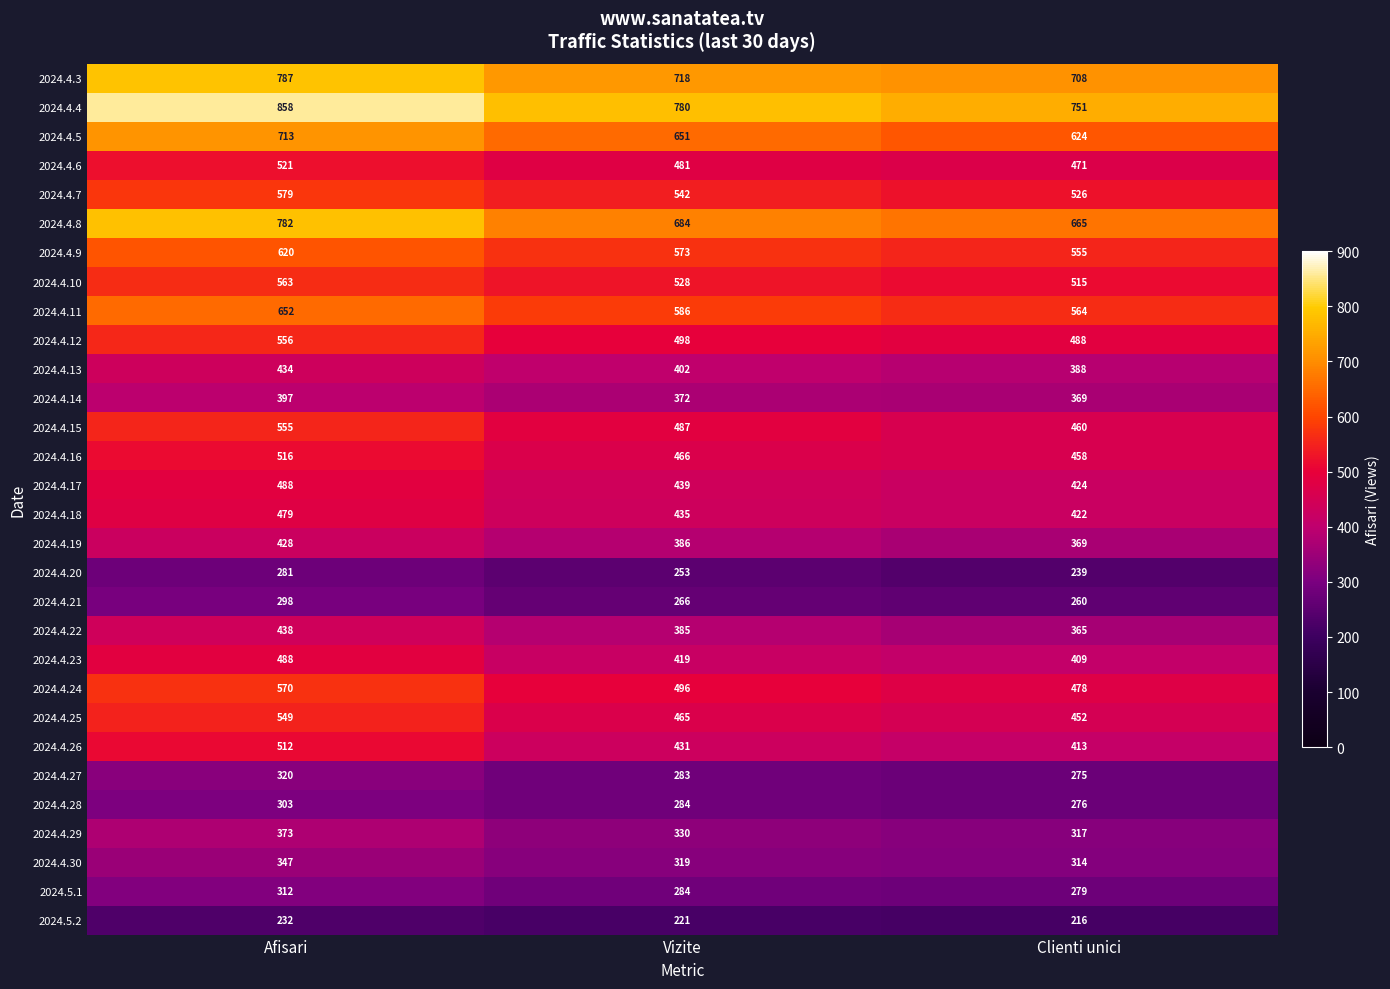

What is the difference between the highest and lowest values at Afisari?

626